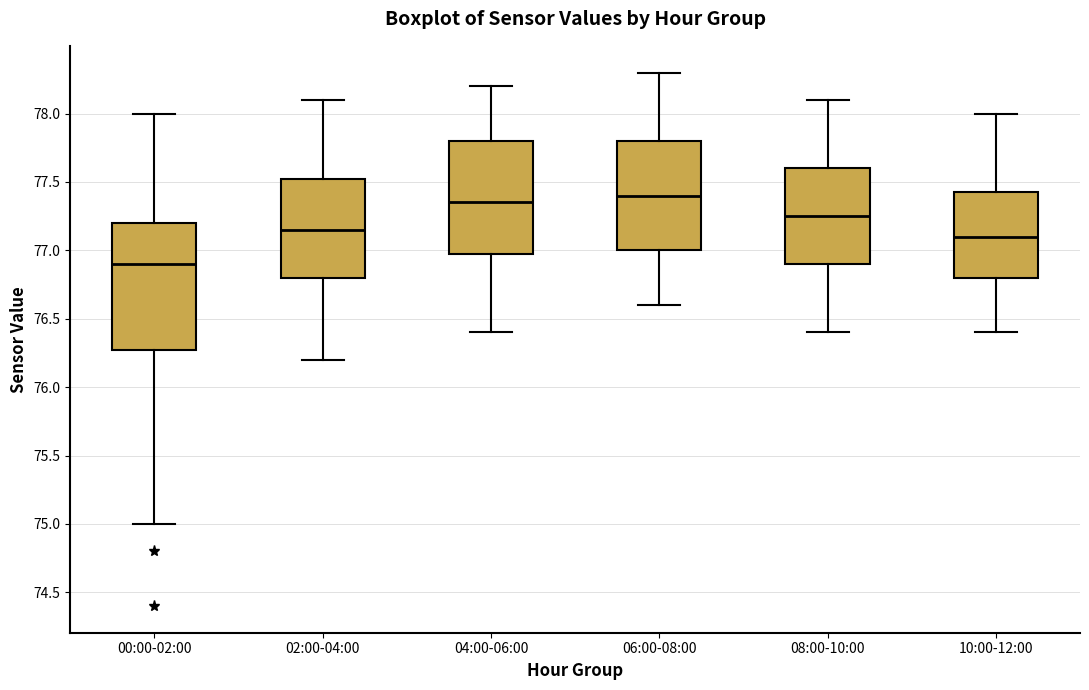

Reading left to right, read every box against the y-axis: the position of its median line, the range the box covers, and the ends of its whiskers. The values are not printed on the chart, so give them approximately, as read against the axis.

00:00-02:00: median 76.90, box 76.30 to 77.20, whiskers 75.00 to 78.00
02:00-04:00: median 77.15, box 76.80 to 77.55, whiskers 76.20 to 78.10
04:00-06:00: median 77.35, box 77.00 to 77.80, whiskers 76.40 to 78.20
06:00-08:00: median 77.40, box 77.00 to 77.80, whiskers 76.60 to 78.30
08:00-10:00: median 77.25, box 76.90 to 77.60, whiskers 76.40 to 78.10
10:00-12:00: median 77.10, box 76.80 to 77.45, whiskers 76.40 to 78.00